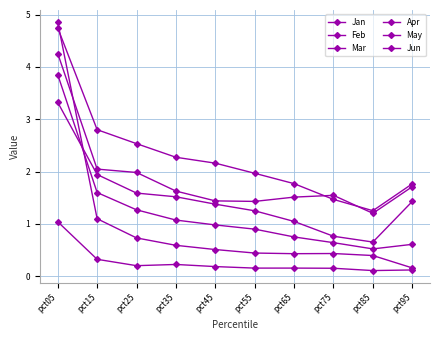

How many data points does each series have?

10